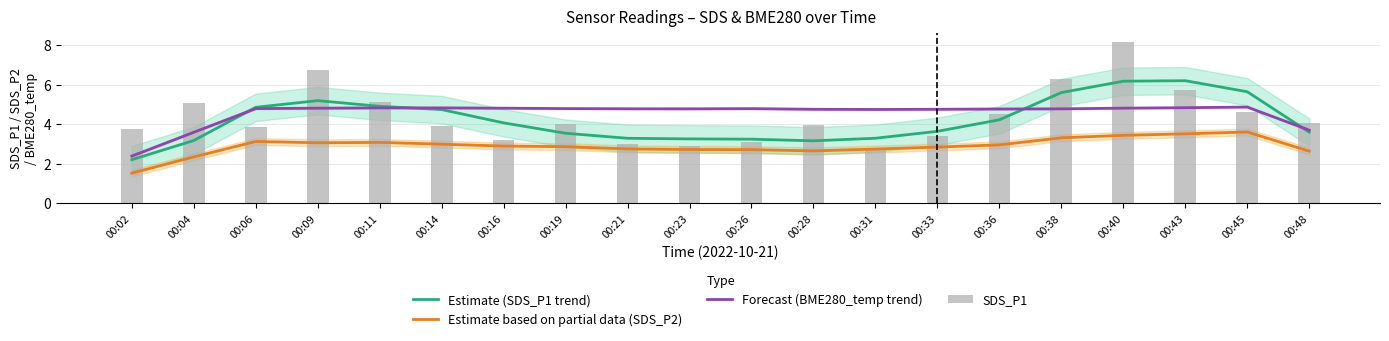

At 00:43, list the series in order from largest to smallest.

Estimate (SDS_P1 trend), SDS_P1, Forecast (BME280_temp trend), Estimate based on partial data (SDS_P2)